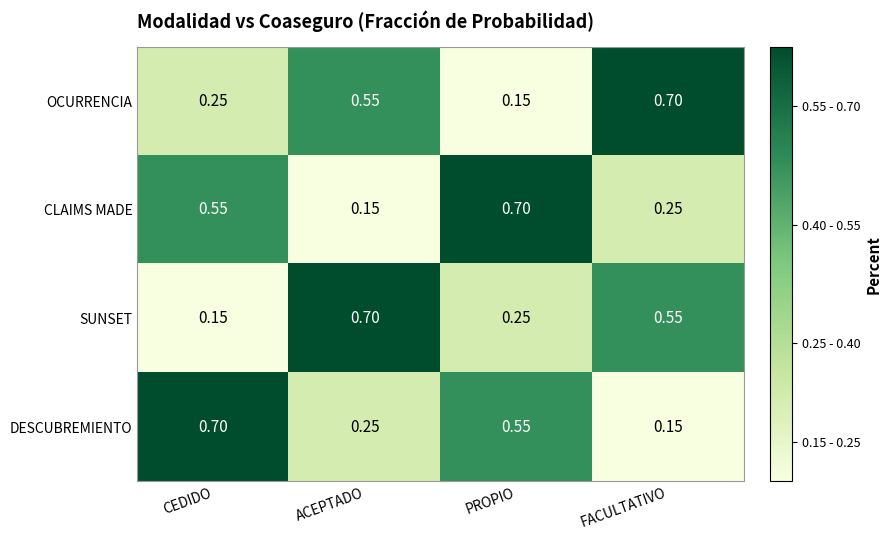

What is the greatest value displayed?

0.7